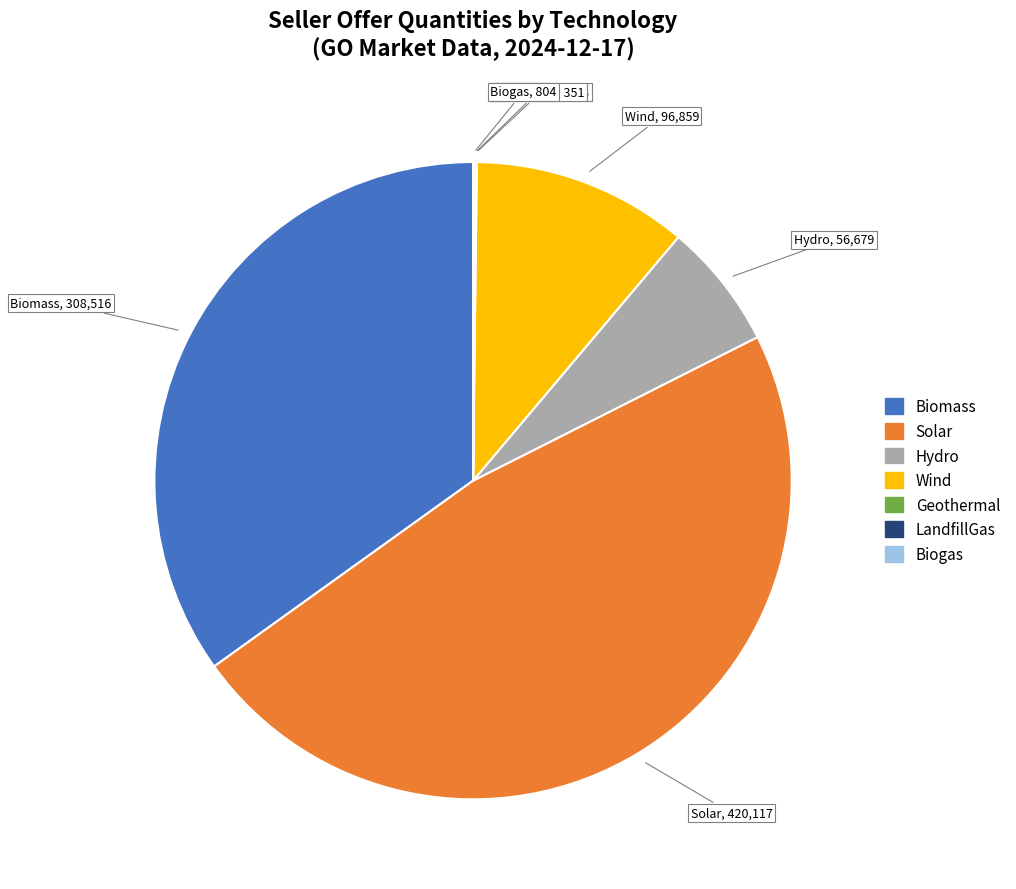

Which category has the biggest portion of the pie?

Solar